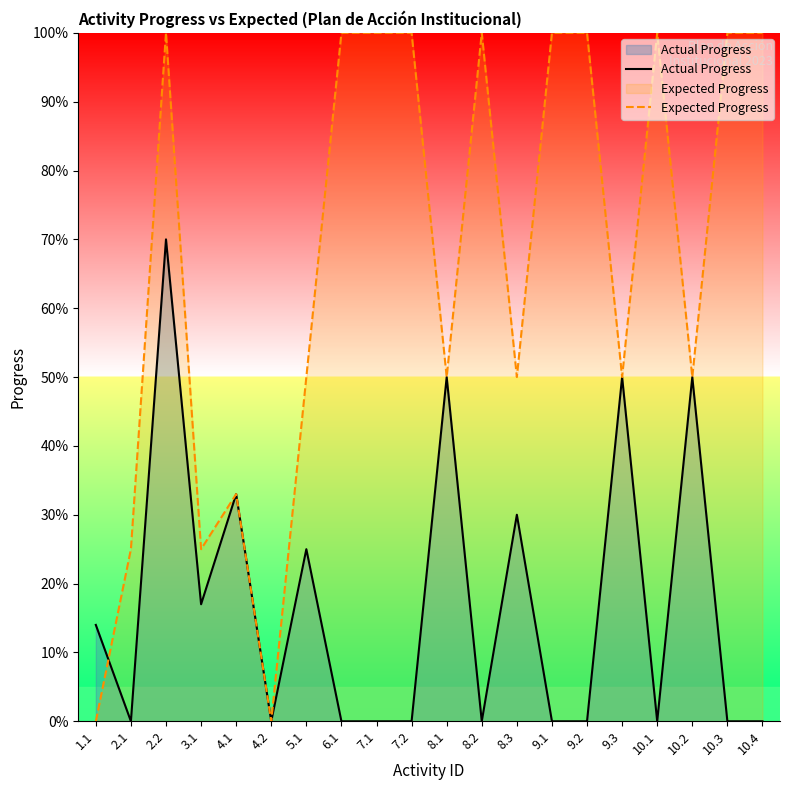

List the labels in order of Expected Progress value, largest first.

2.2, 6.1, 7.1, 7.2, 8.2, 9.1, 9.2, 10.1, 10.3, 10.4, 5.1, 8.1, 8.3, 9.3, 10.2, 4.1, 2.1, 3.1, 1.1, 4.2